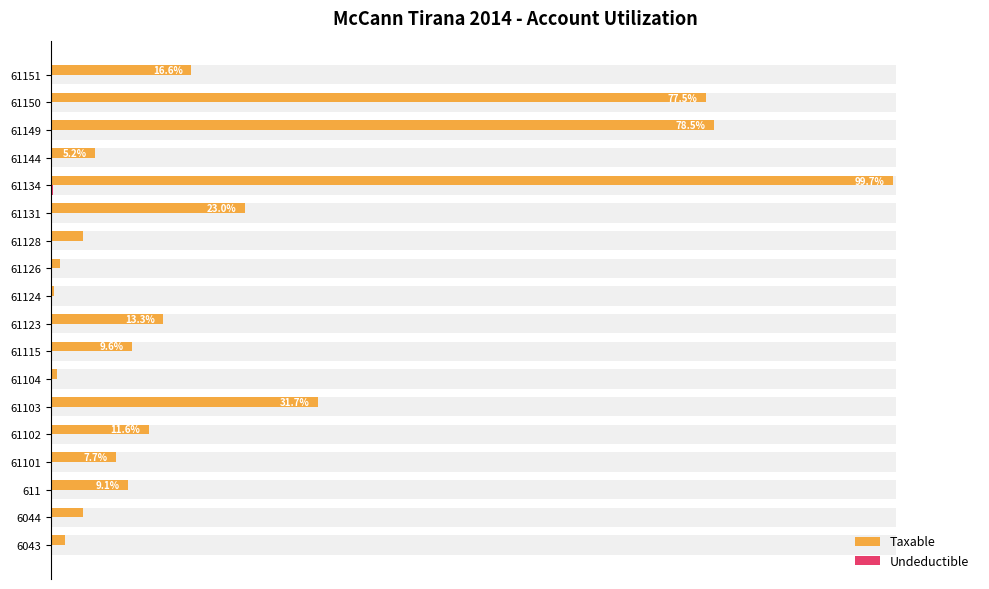

What position from the right is 61134?

5